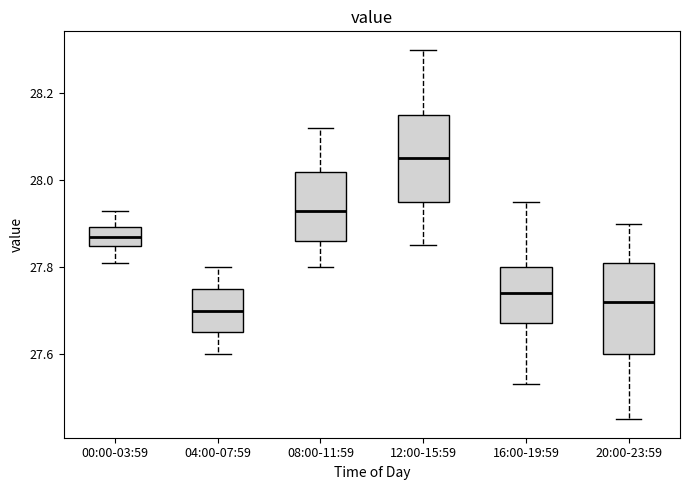

Reading left to right, transcribe this box plot: for each box, give where its median line is, the range the box spans, and where its two whiskers end, as read against the y-axis. The values are not printed on the chart, so give them approximately, as read against the axis.

00:00-03:59: median 27.88, box 27.84 to 27.90, whiskers 27.82 to 27.94
04:00-07:59: median 27.70, box 27.66 to 27.76, whiskers 27.60 to 27.80
08:00-11:59: median 27.94, box 27.86 to 28.02, whiskers 27.80 to 28.12
12:00-15:59: median 28.06, box 27.96 to 28.16, whiskers 27.86 to 28.30
16:00-19:59: median 27.74, box 27.68 to 27.80, whiskers 27.54 to 27.96
20:00-23:59: median 27.72, box 27.60 to 27.82, whiskers 27.46 to 27.90